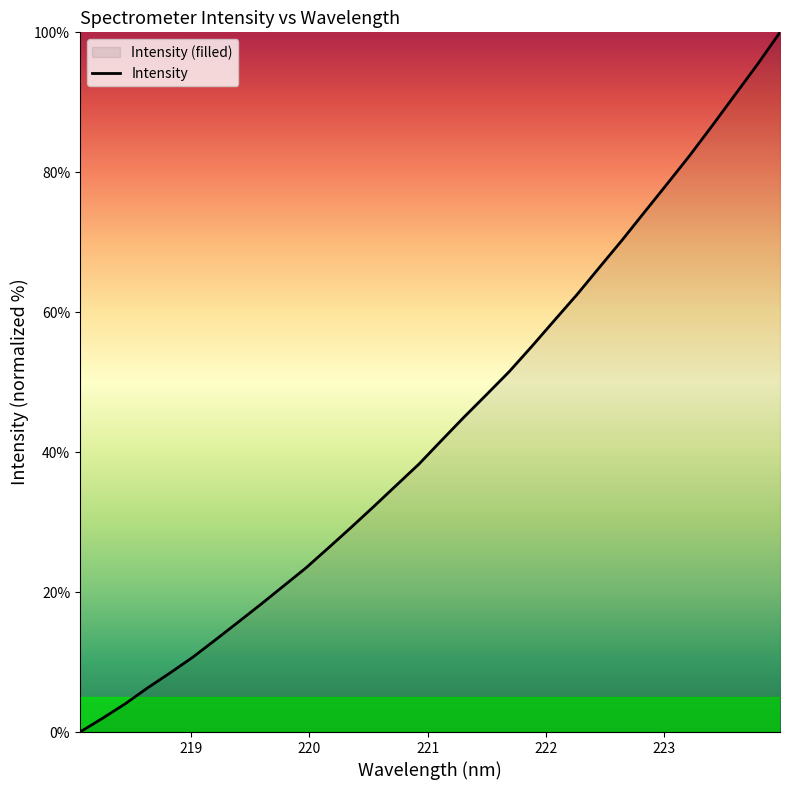

True or false: the data has more than 1 interior local peaks.

False